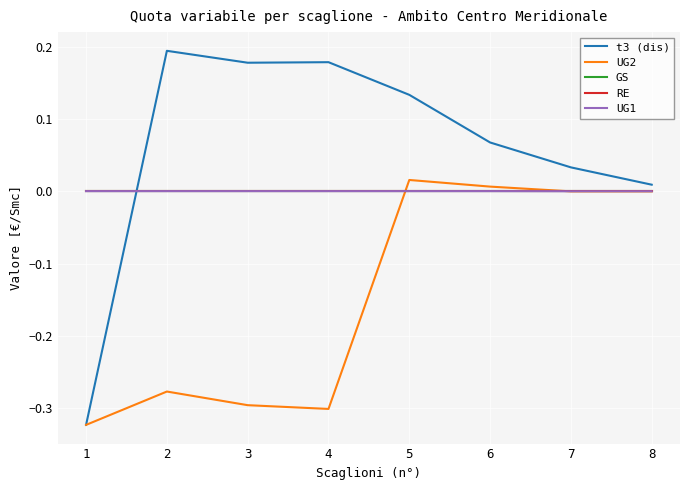

Does the chart display data point markers on the line(s)?

No